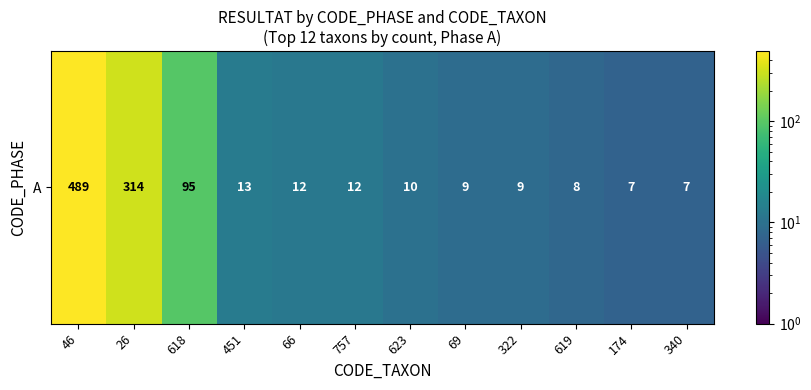

List the labels in order of value, smallest first.

174, 340, 619, 69, 322, 623, 66, 757, 451, 618, 26, 46